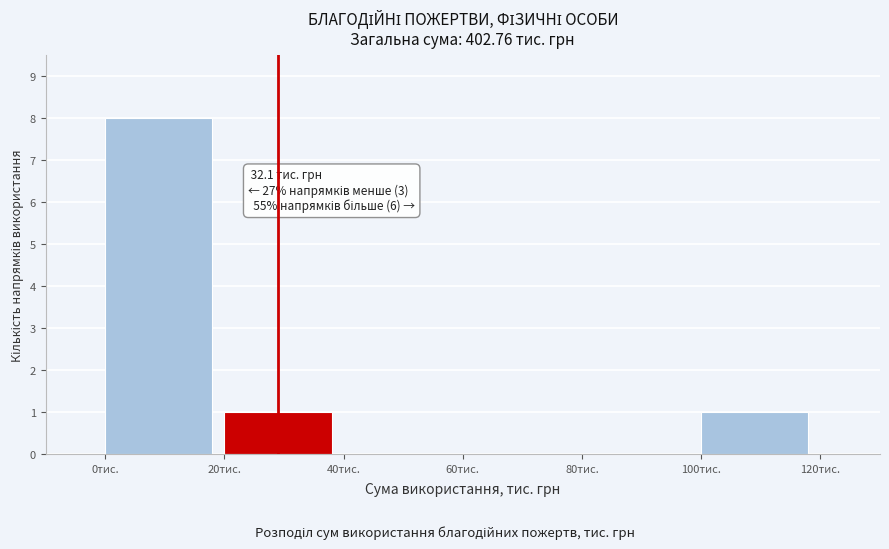

Which range on the x-axis has the tallest bar?

0 to 20